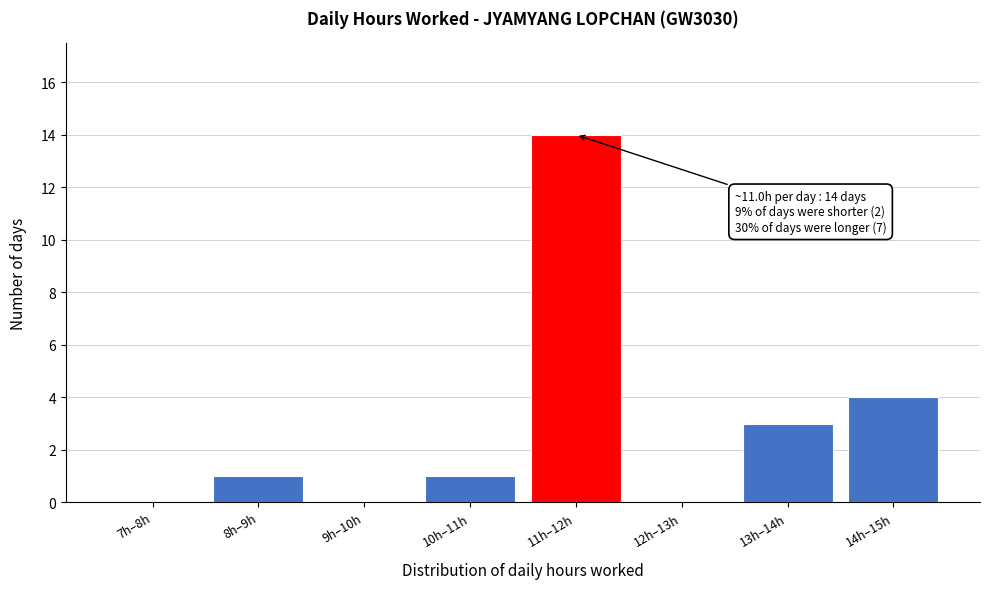

True or false: the data shows 1 at 13h–14h.

False